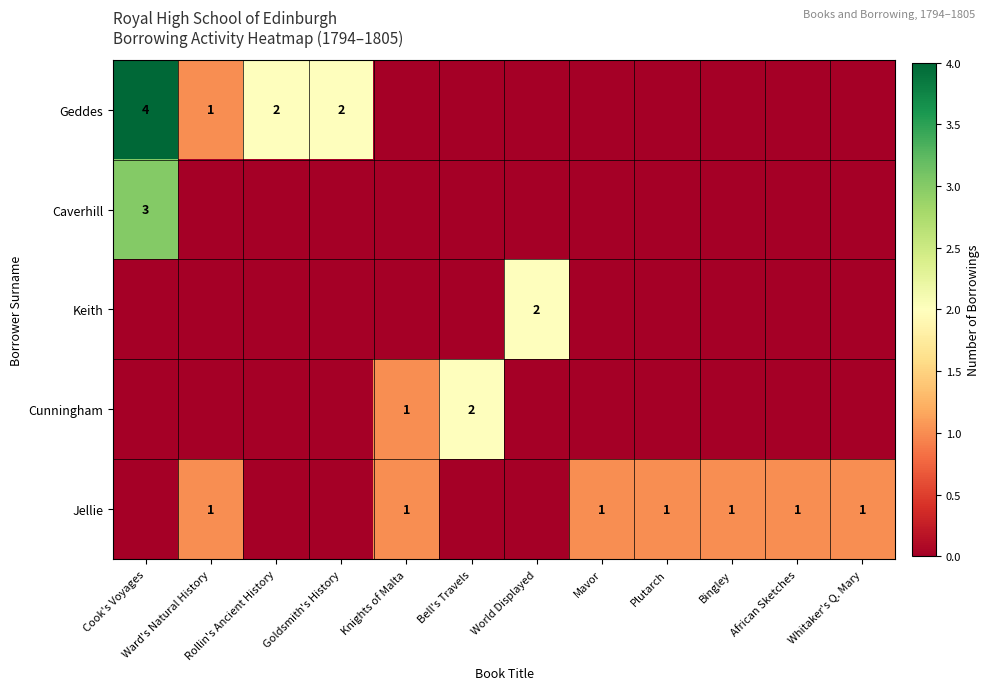

True or false: Jellie has a value of 2 at Whitaker's Q. Mary.

False